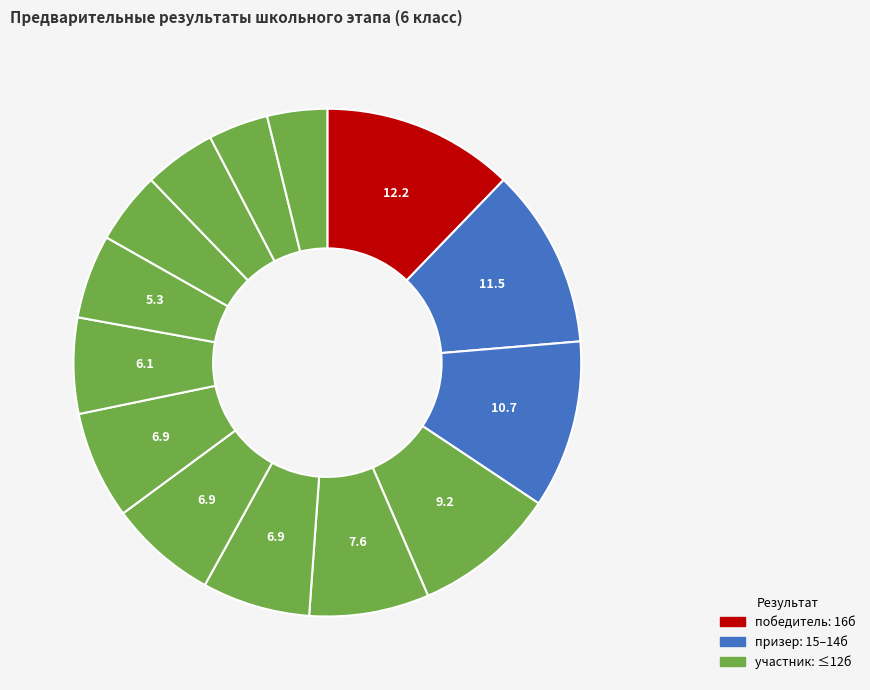

How many slices are in this pie chart?

14